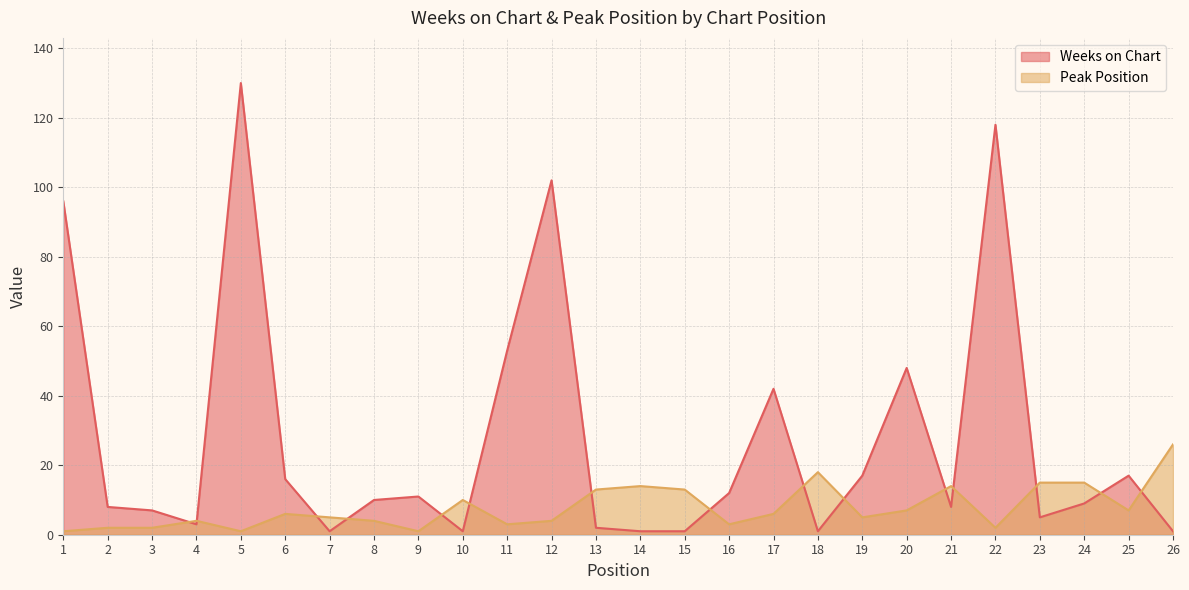

At which category does Weeks on Chart reach its first local valley?

4